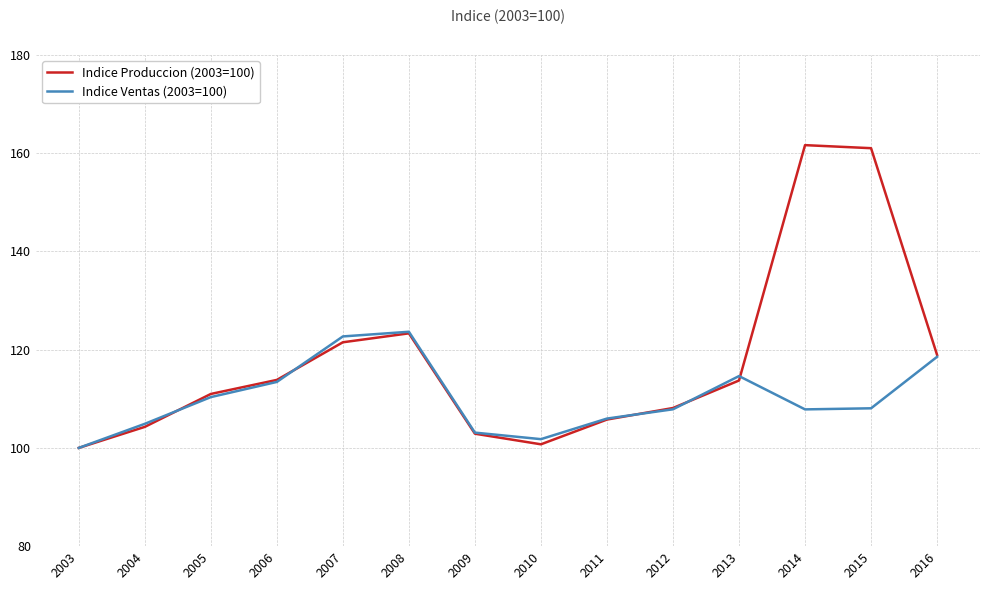

What is the total value across all series at 2005?

221.3